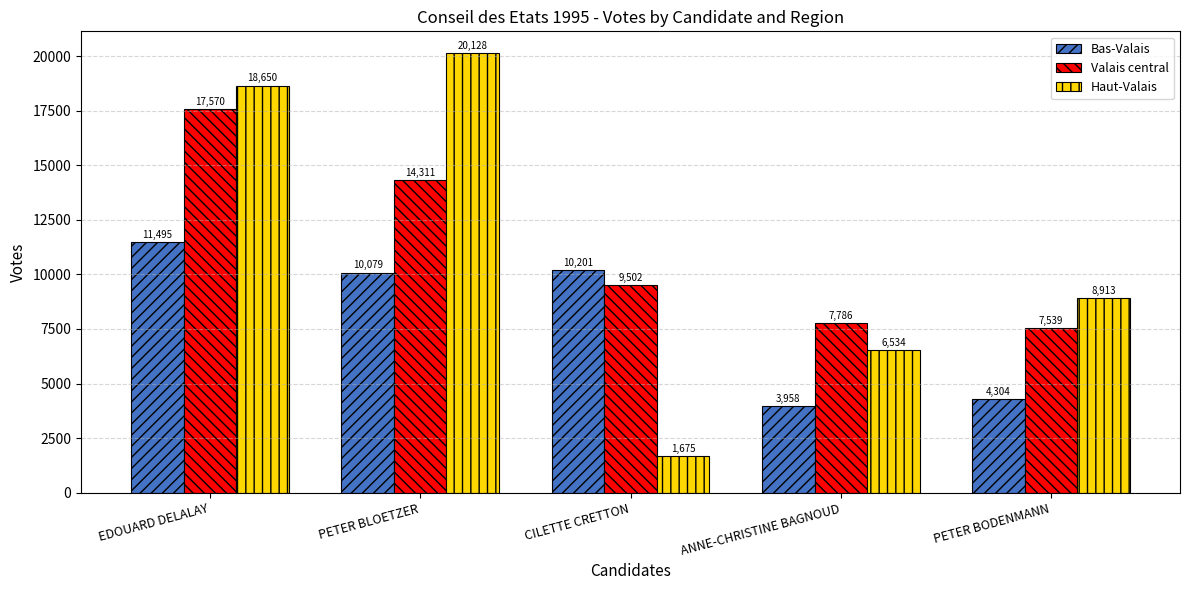

What is the smallest value displayed?

1675